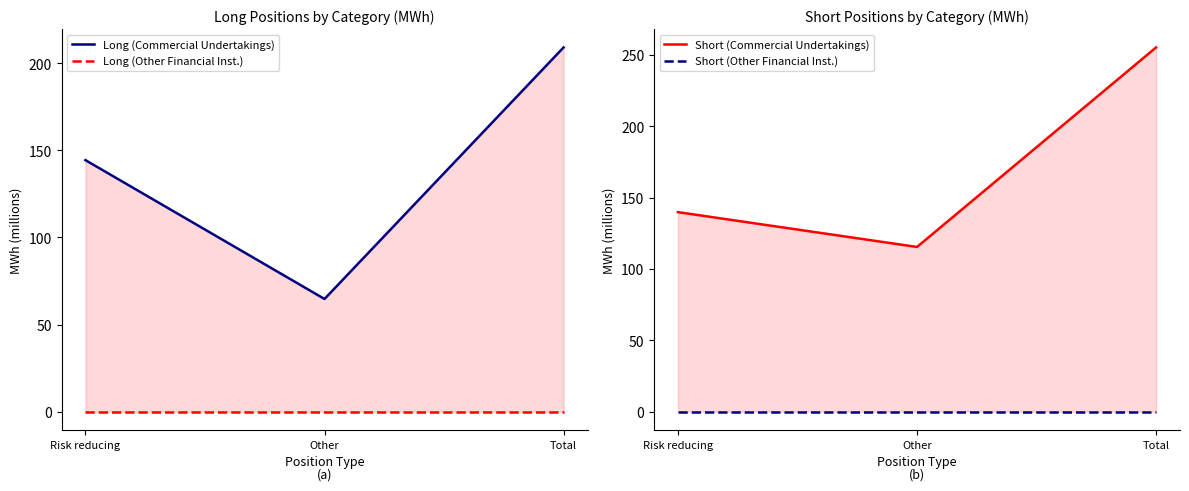

At which label does Long (Other Financial Inst.) reach its minimum?

Risk reducing